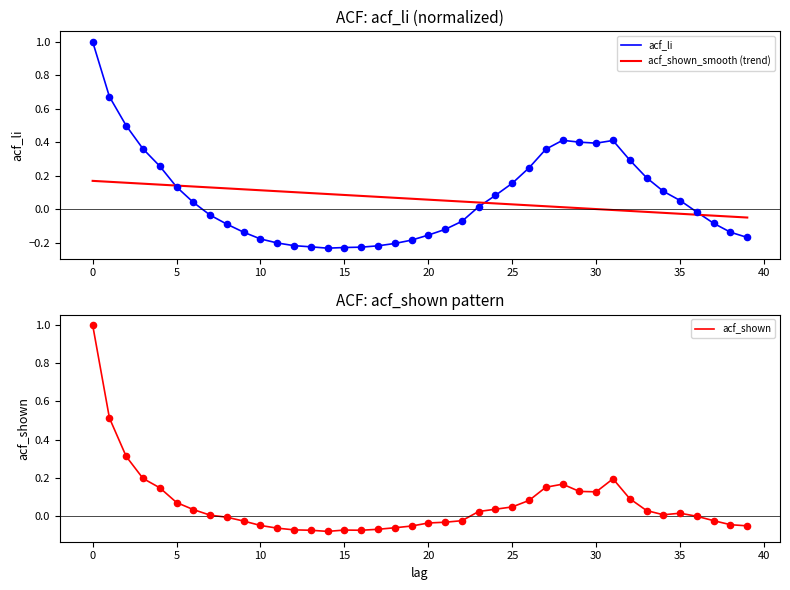

Which series has the widest spread of Y values?

acf_li